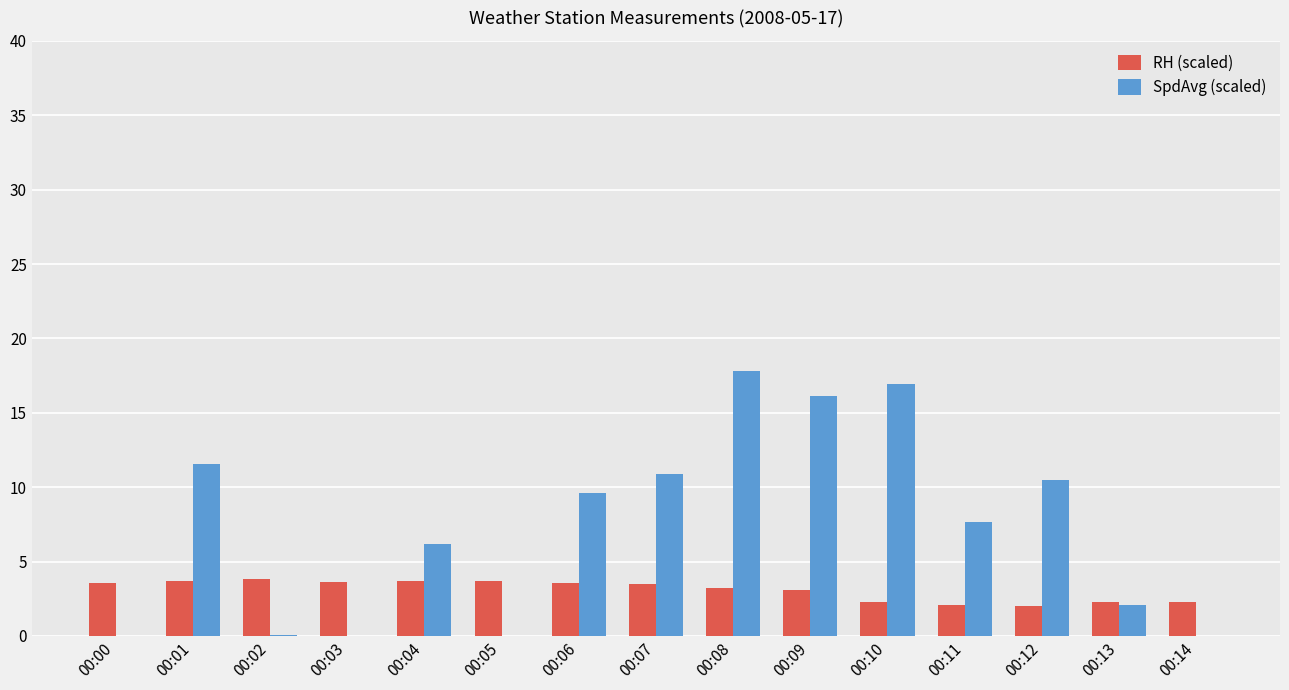

Count the number of data series in this chart.

2